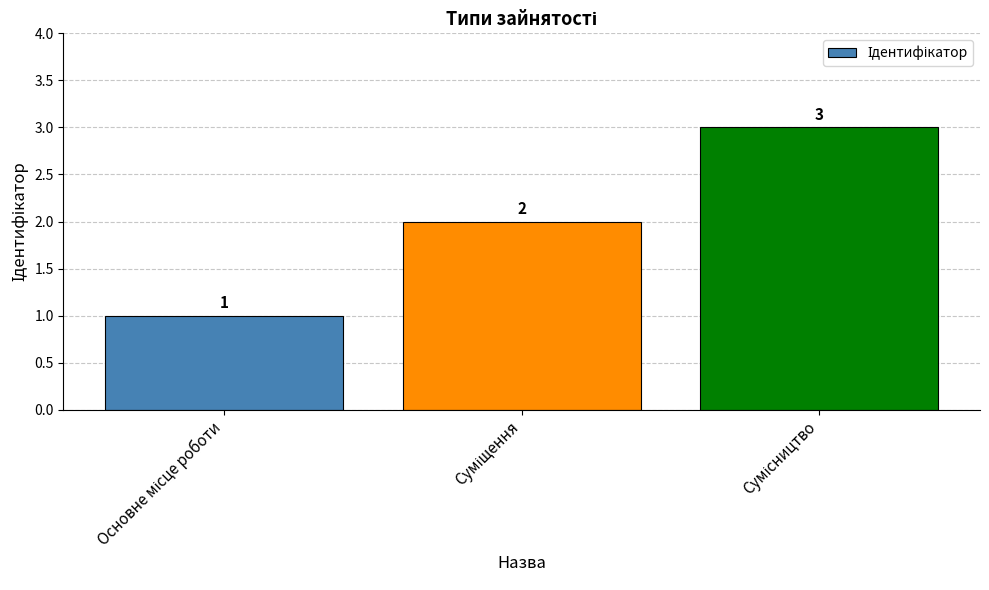

Does the chart contain any negative values?

No